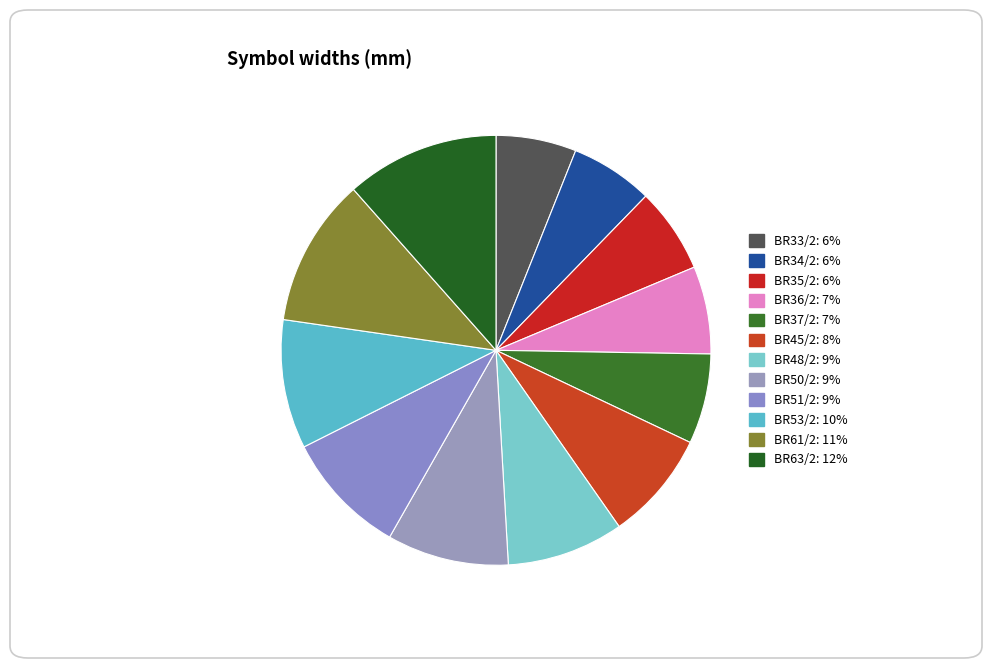

Rank the categories by value from highest to lowest.

BR63/2, BR61/2, BR53/2, BR51/2, BR50/2, BR48/2, BR45/2, BR37/2, BR36/2, BR35/2, BR34/2, BR33/2